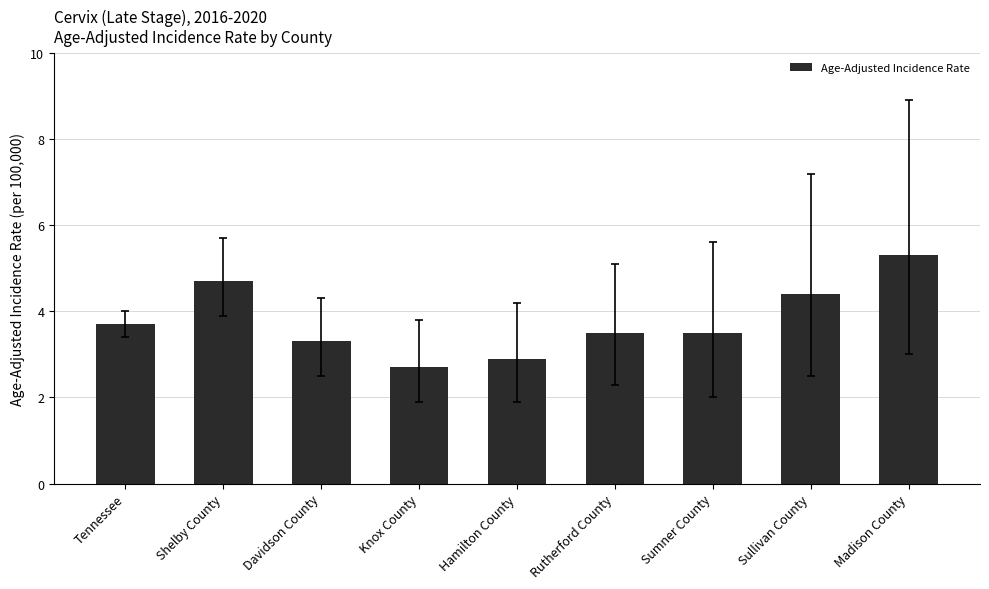

What is the change in value from Davidson County to Sumner County?

+0.2